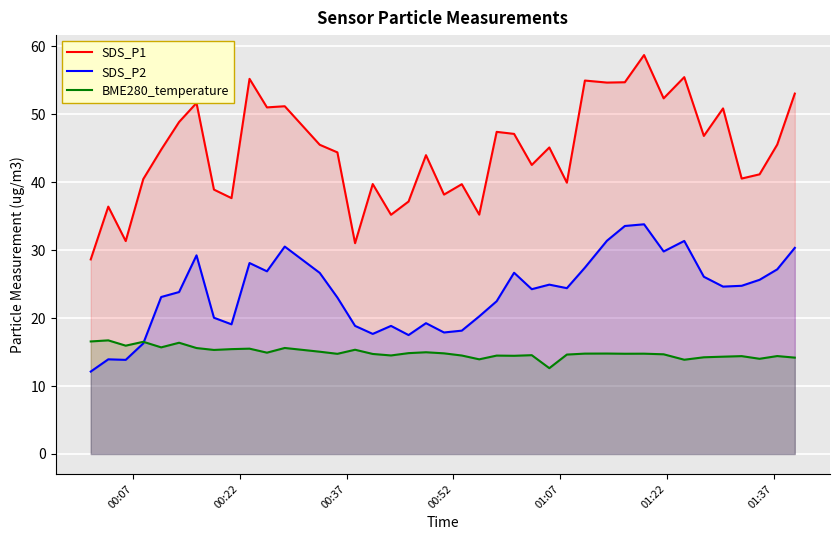

True or false: BME280_temperature and SDS_P1 cross at least once.

False